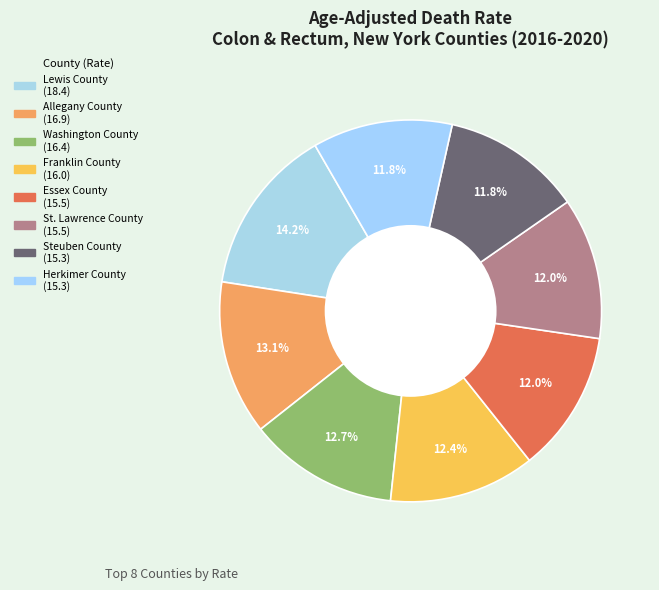

Between Herkimer County and Lewis County, which is larger?

Lewis County